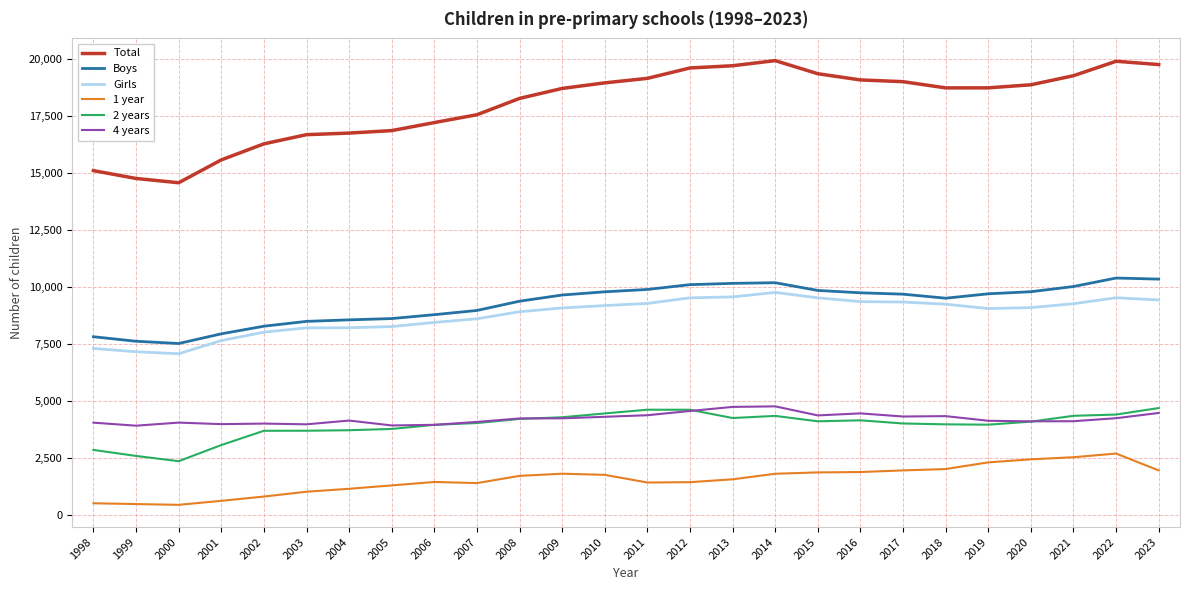

At which label does Girls first exceed 9089?

2010